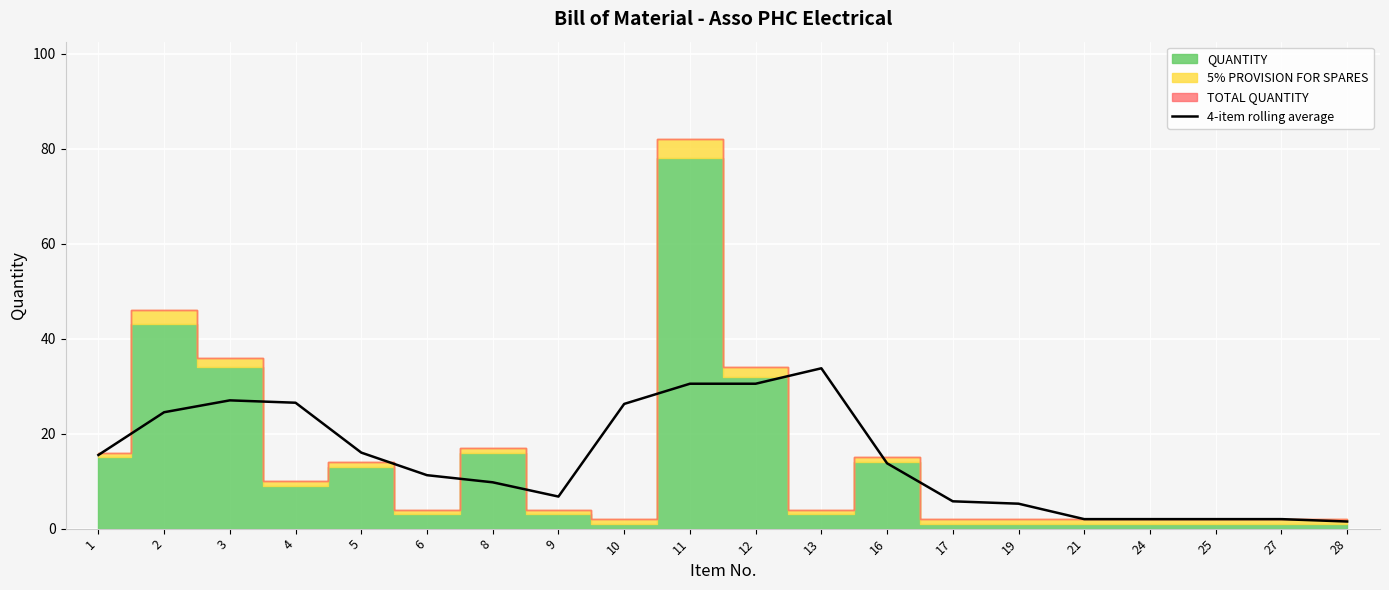

Which category has the highest value in the 4-item rolling average series?

13